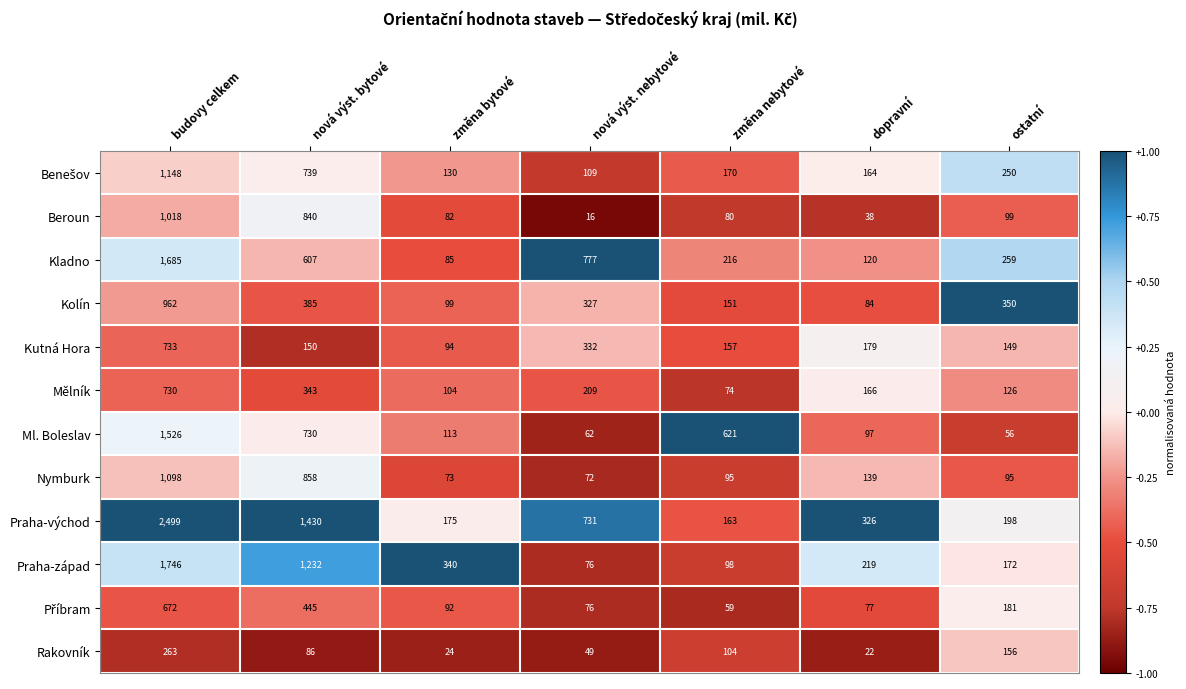

Which series has the largest total across all categories?

Praha-východ